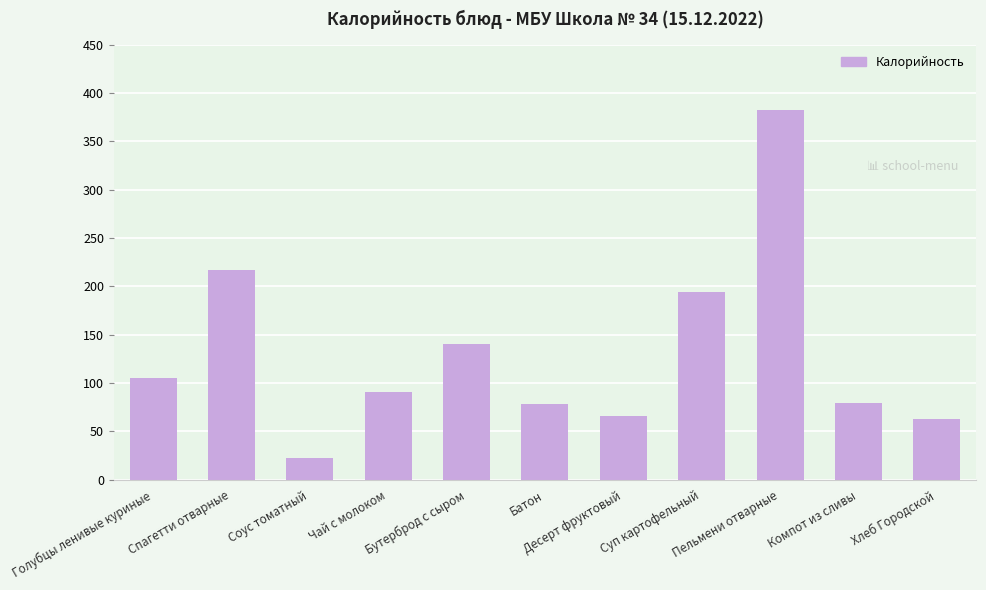

At which category does the chart reach its minimum across all series?

Соус томатный